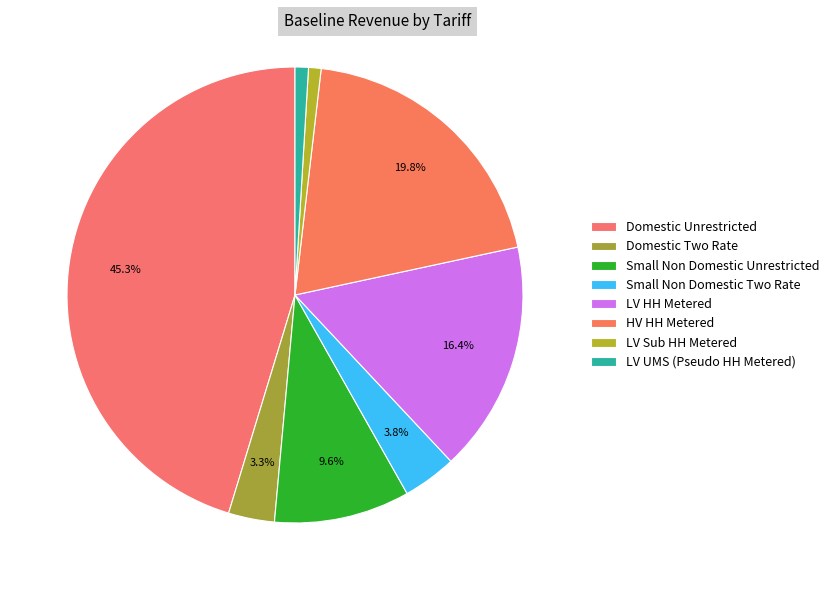

How many segments does this pie chart have?

8